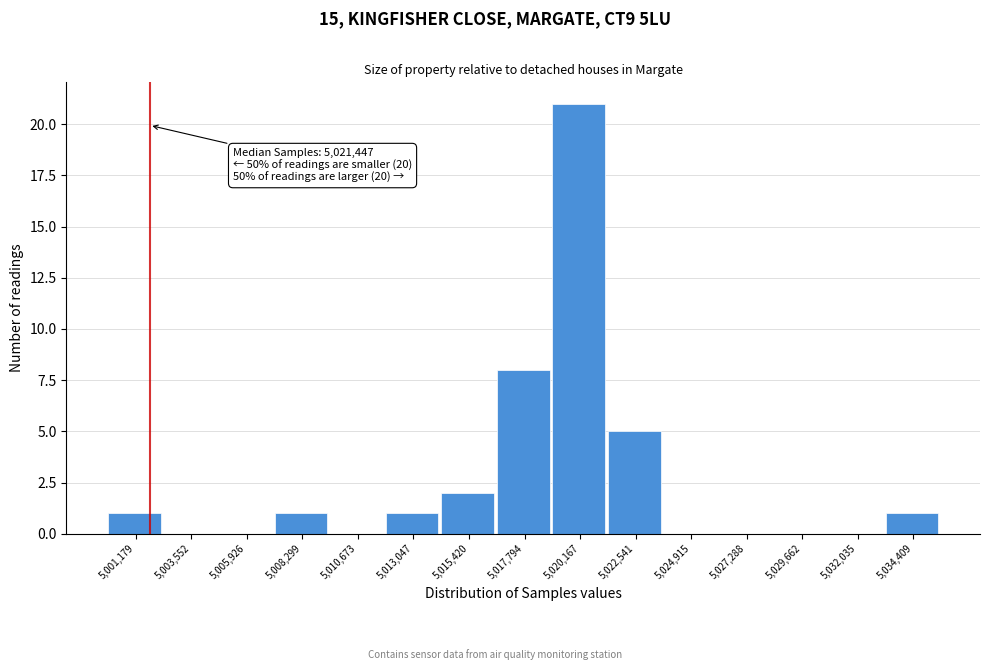

Reading left to right, transcribe all the data shown in this chart.

5,001,179=1	5,003,552=0	5,005,926=0	5,008,299=1	5,010,673=0	5,013,047=1	5,015,420=2	5,017,794=8	5,020,167=21	5,022,541=5	5,024,915=0	5,027,288=0	5,029,662=0	5,032,035=0	5,034,409=1